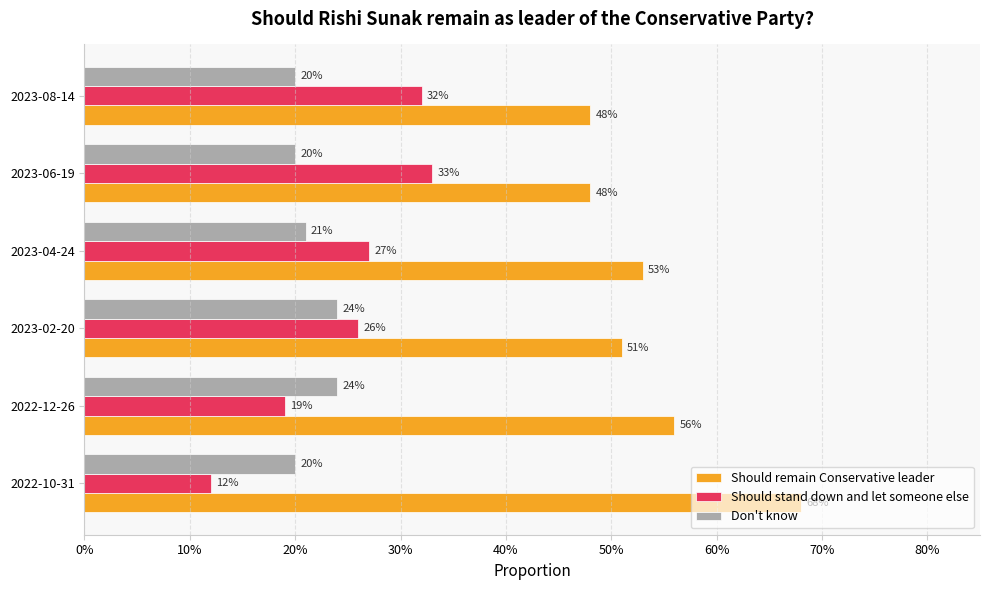

What position from the left is 40%?

5